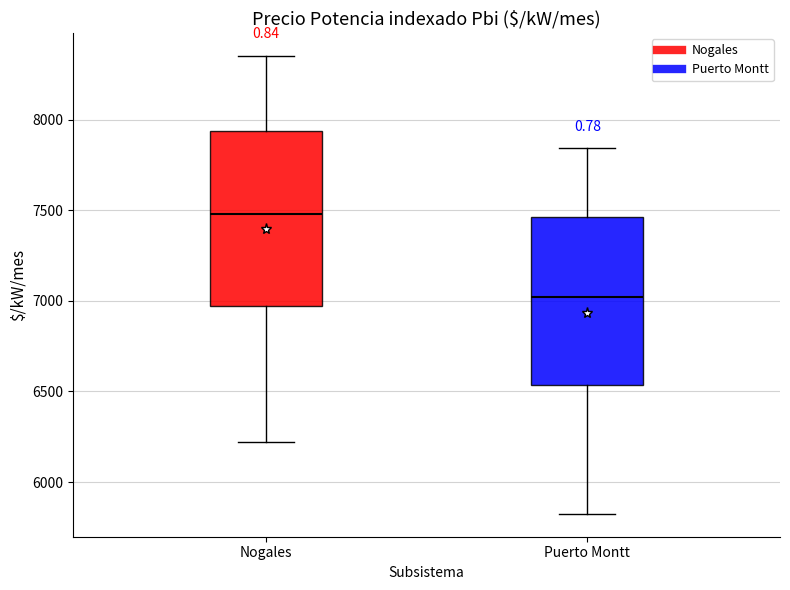

Reading left to right, read every box against the y-axis: the position of its median line, the range the box covers, and the ends of its whiskers. The values are not printed on the chart, so give them approximately, as read against the axis.

Nogales: median 7500, box 6950 to 7950, whiskers 6200 to 8350
Puerto Montt: median 7000, box 6550 to 7450, whiskers 5800 to 7850